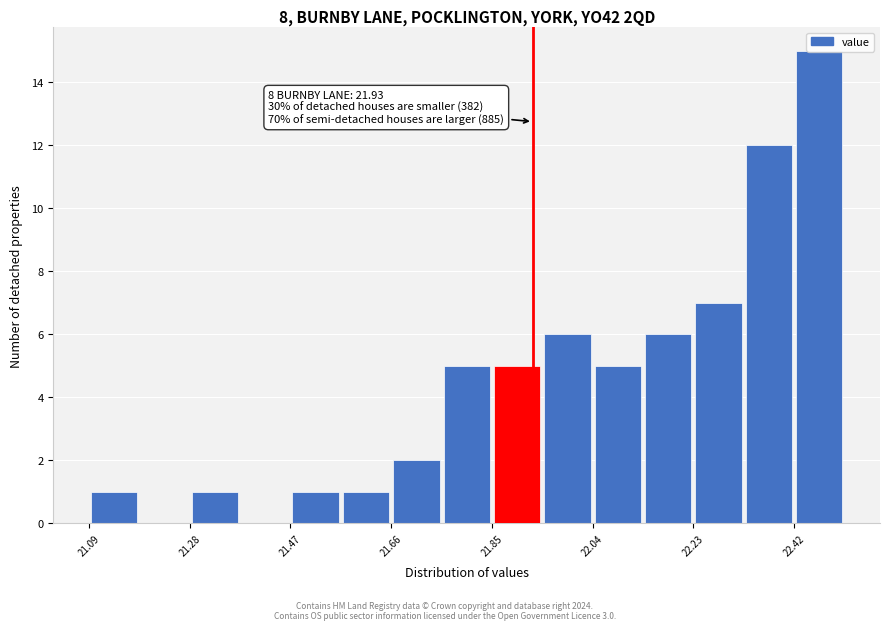

Which range on the x-axis has the tallest bar?

22.42 to 22.52